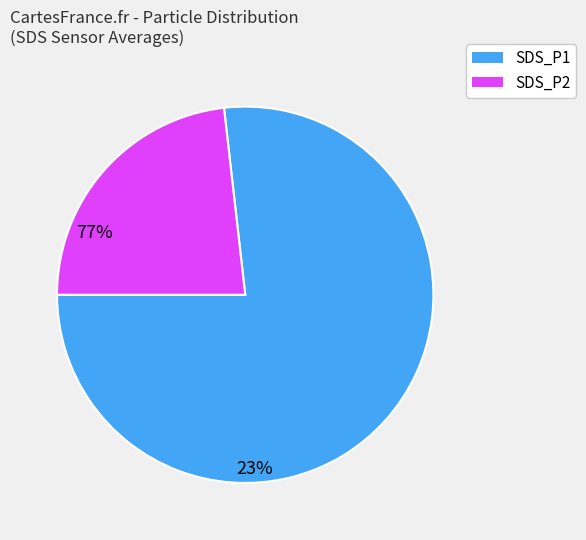

What is the largest slice in the pie chart?

SDS_P1